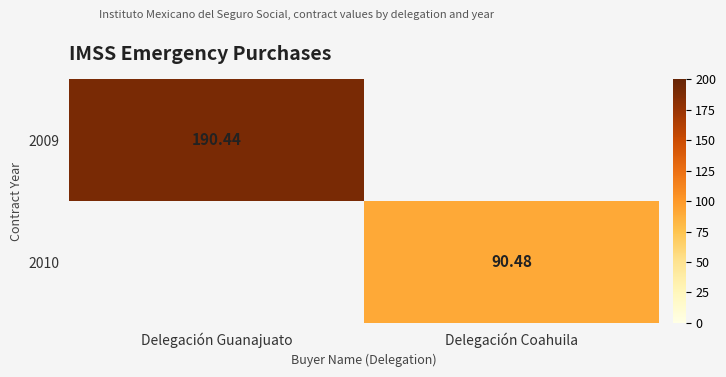

List the series in order of their overall mean, highest first.

2009, 2010